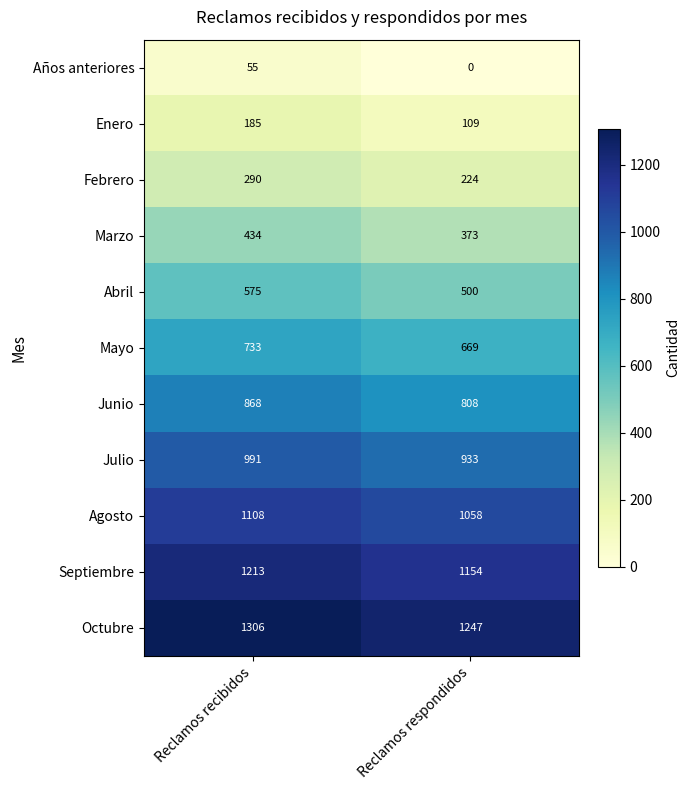

What is the total value across all series at Reclamos recibidos?

7758